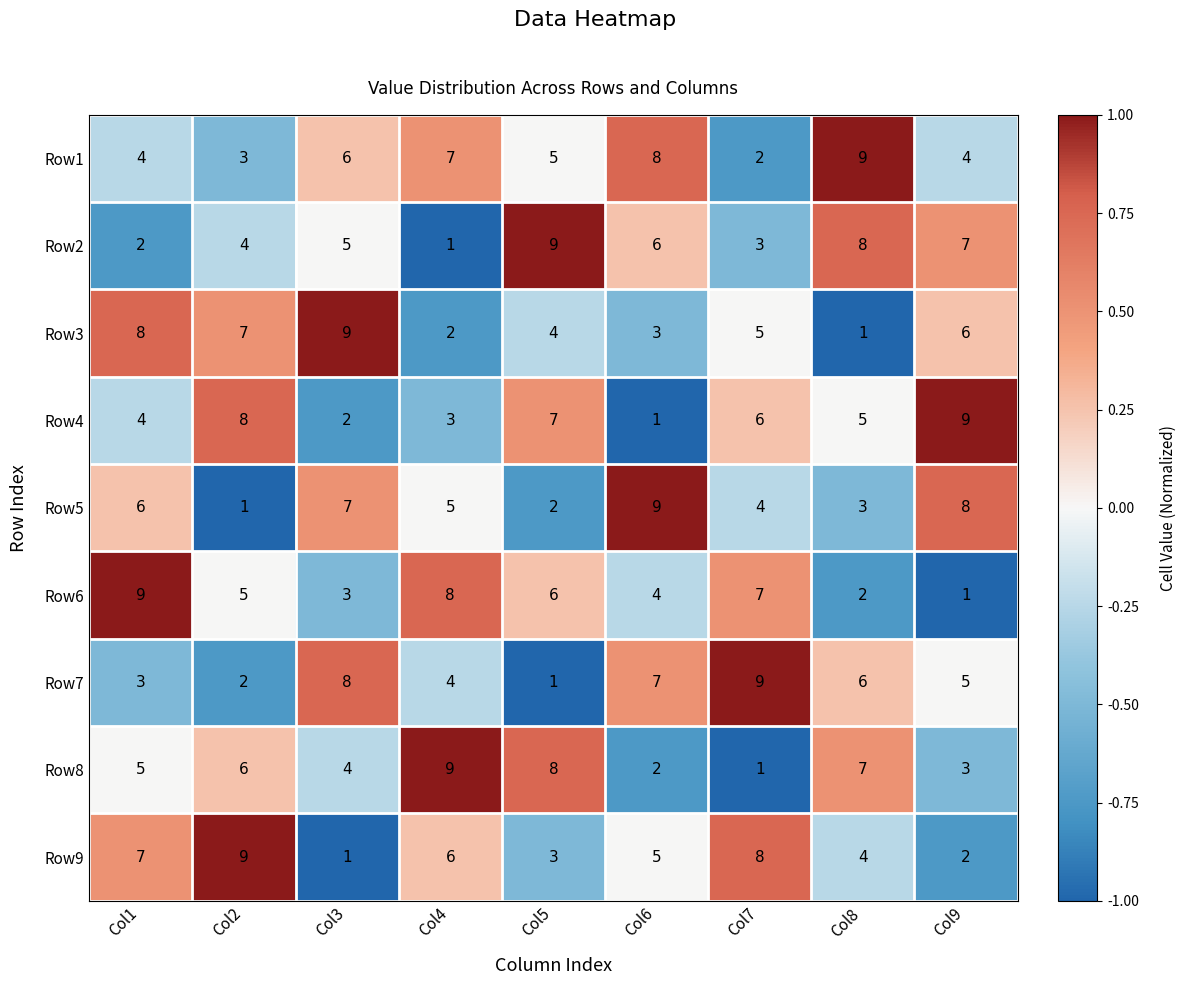

What is the spread (max minus min) of values at Col7?

8